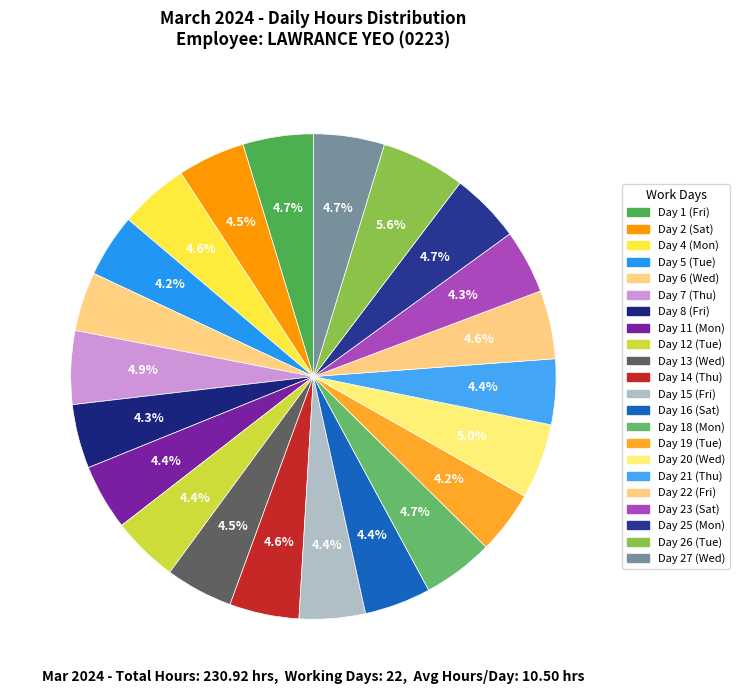

How many segments does this pie chart have?

22